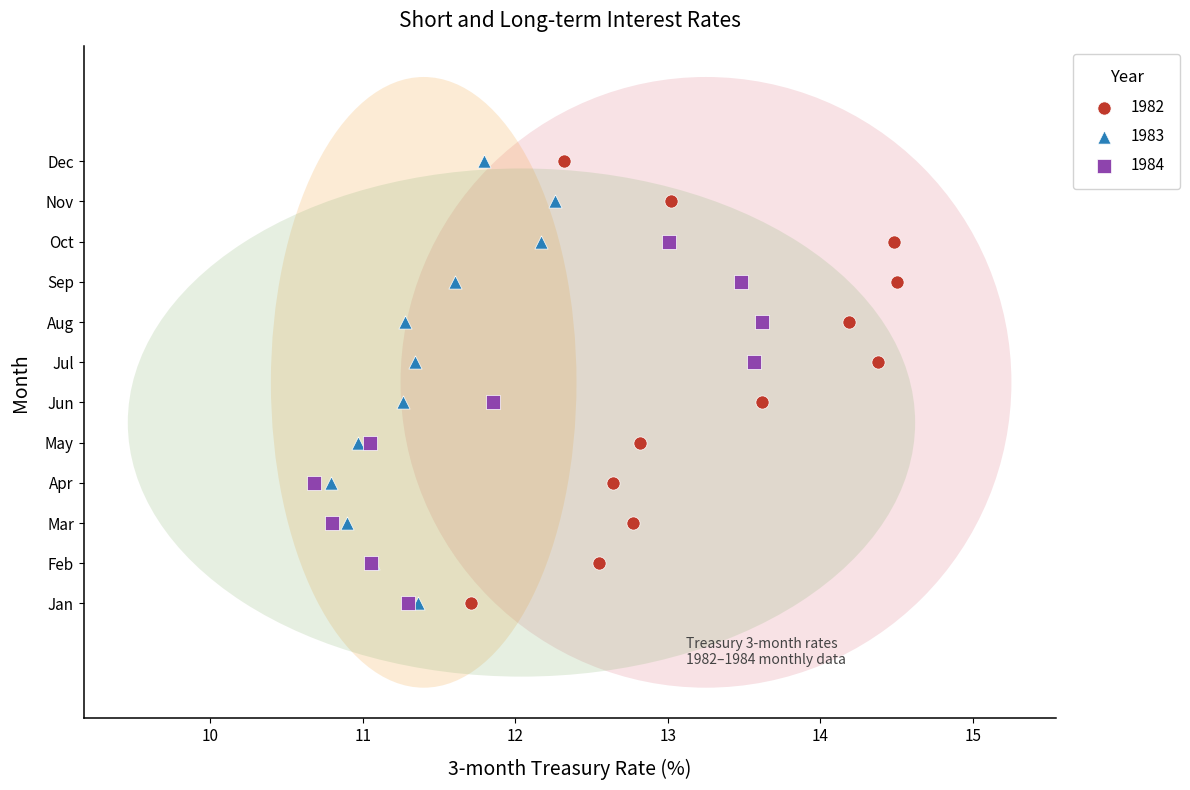

What are all the series names shown in the legend?

1982, 1983, 1984